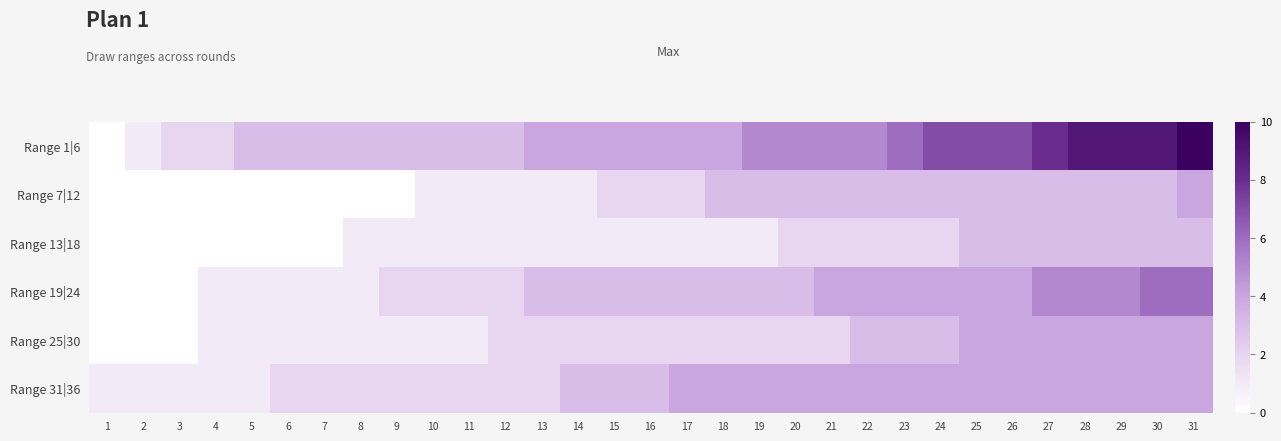

Rank the series at 9 from highest to lowest value.

Range 1|6, Range 19|24, Range 31|36, Range 13|18, Range 25|30, Range 7|12